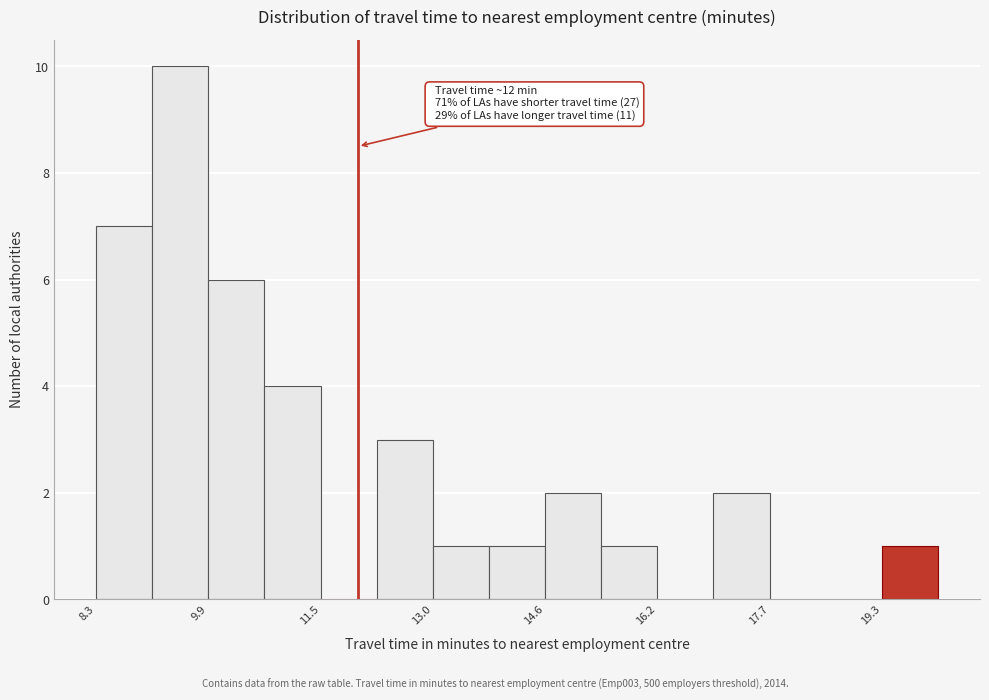

Around what value on the x-axis is the tallest bar? Give the approximate position of its centre, as read against the axis.

9.6